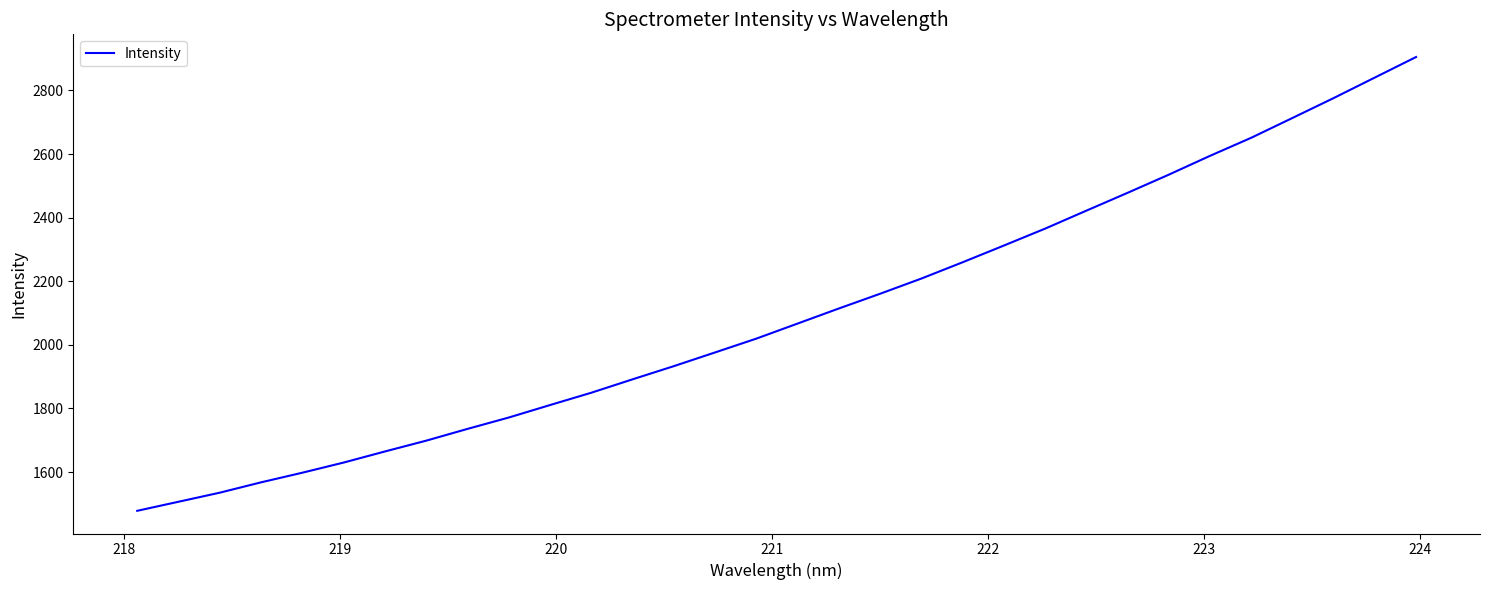

What is the greatest value displayed?

2904.9